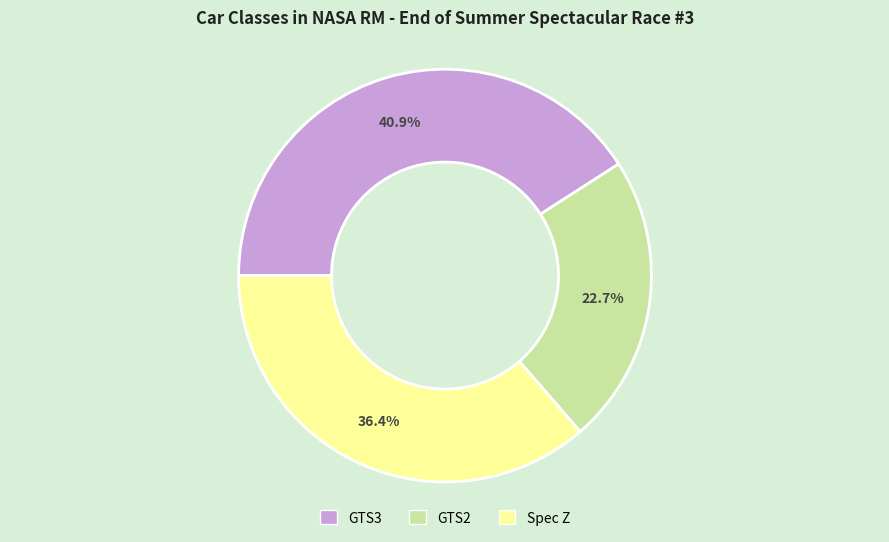

To the nearest percent, what is the difference between the GTS3 and Spec Z slice percentages?

5%